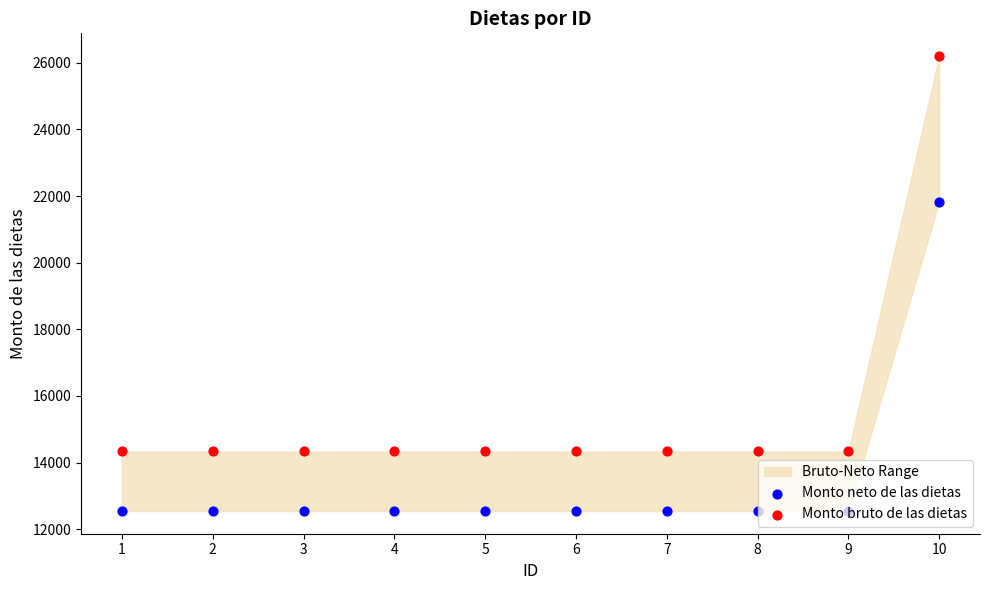

Which series has the largest total across all categories?

Monto bruto de las dietas